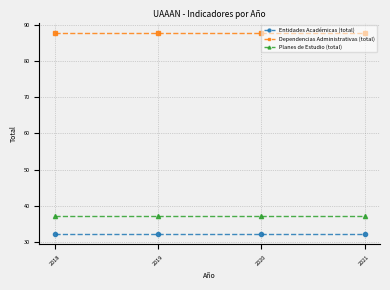

The Entidades Académicas (total) series shows 32 at 2018. True or false?

True